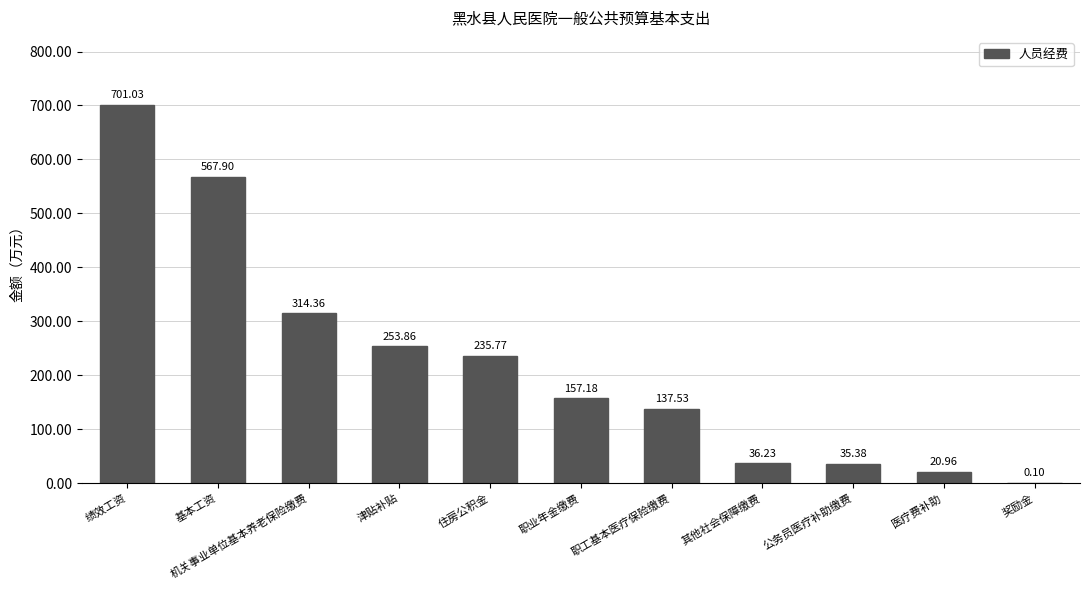

What is the sum of all values?

2460.3